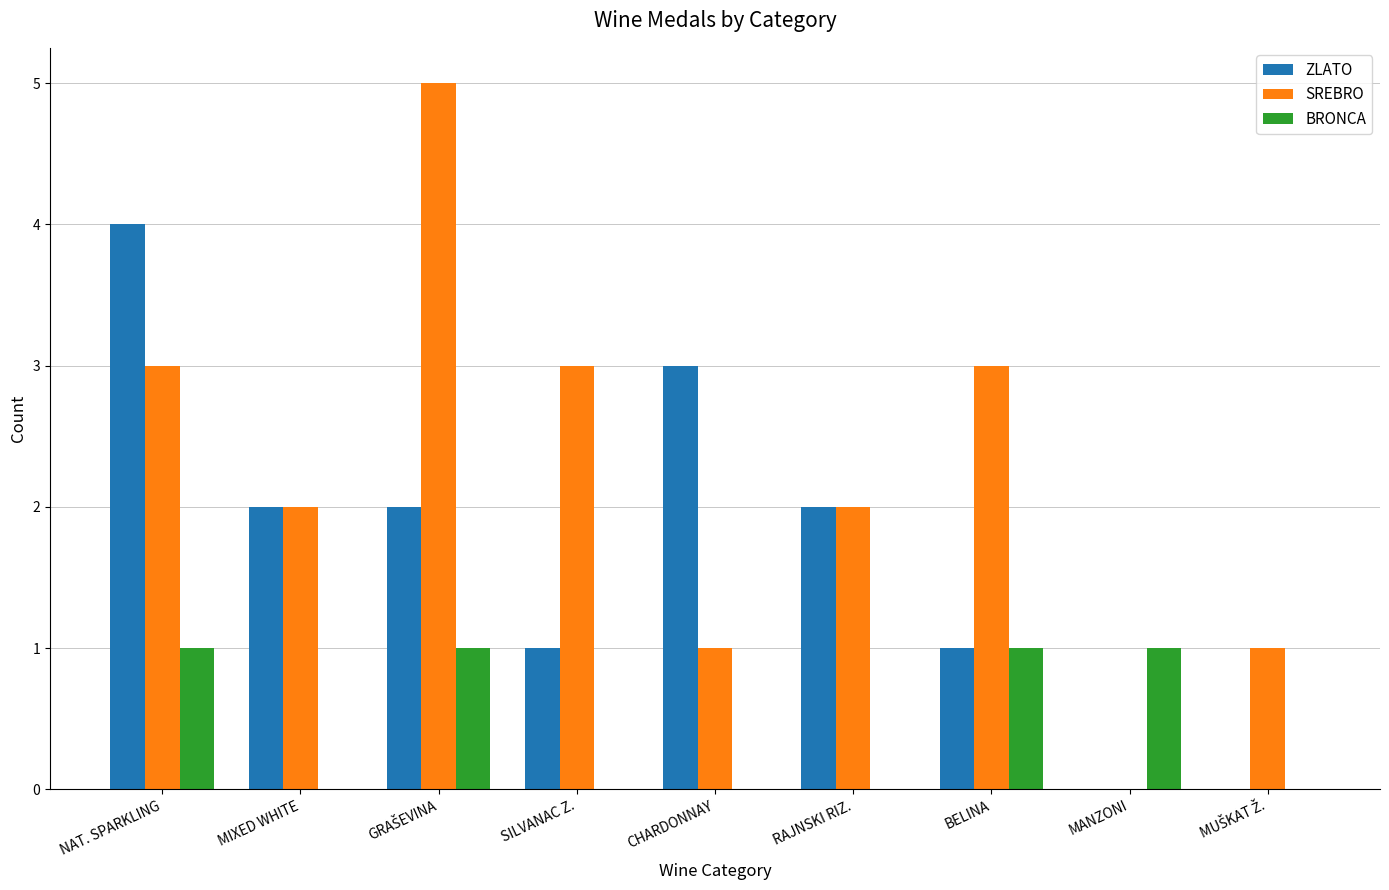

True or false: SREBRO has a value of 2 at MIXED WHITE.

True